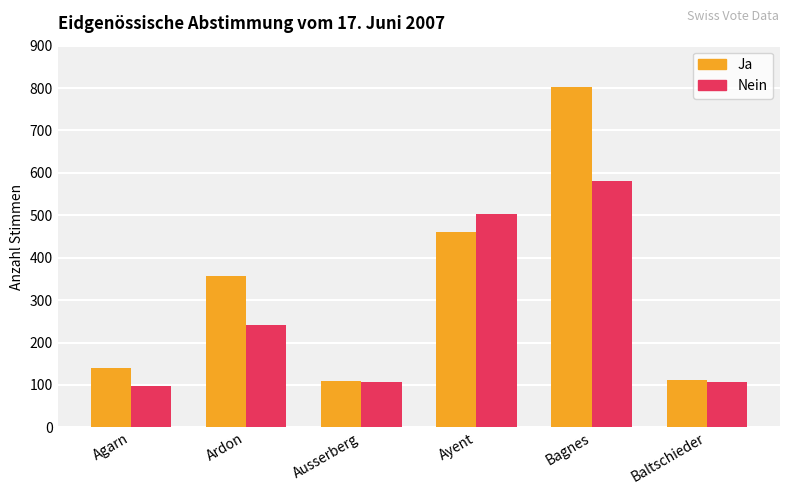

Which series has the largest total across all categories?

Ja